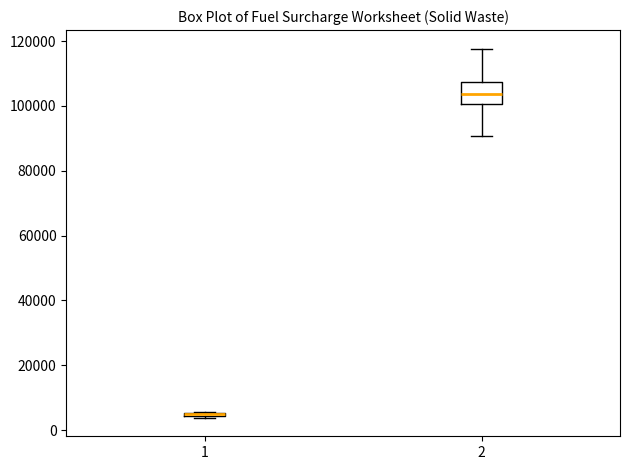

Where is the lower edge of the box at x = 1 on the y-axis? The values are not printed on the chart, so give them approximately, as read against the axis.

4000